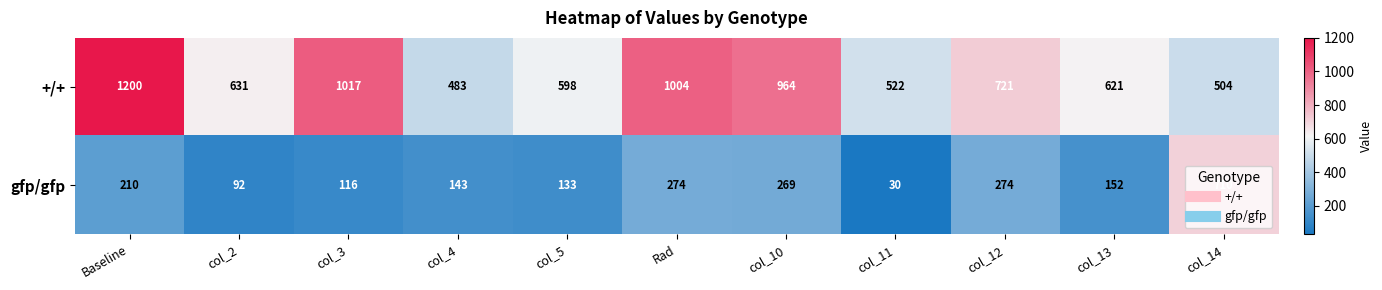

How many distinct data groups are displayed?

2